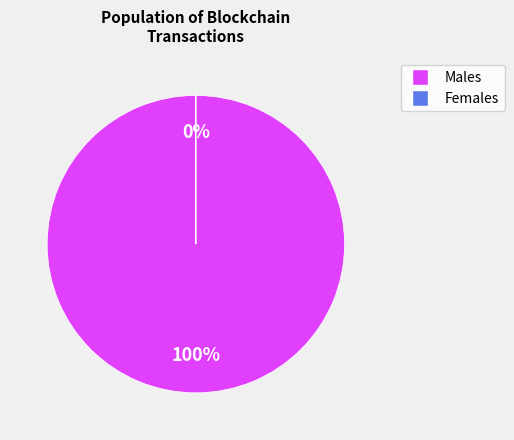

To the nearest percent, what is the average slice percentage?

50%